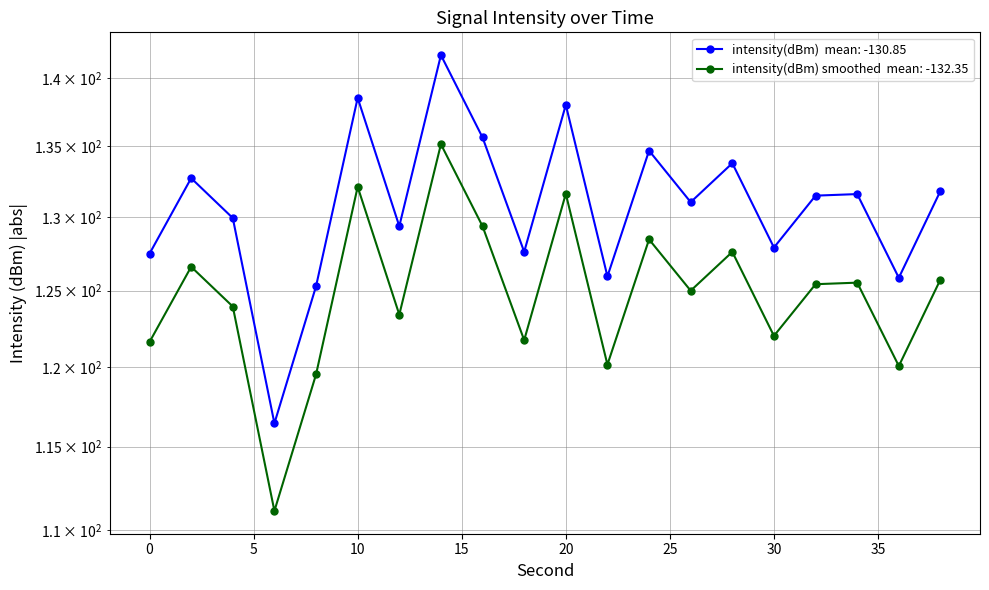

What is the smallest value displayed?

116.4